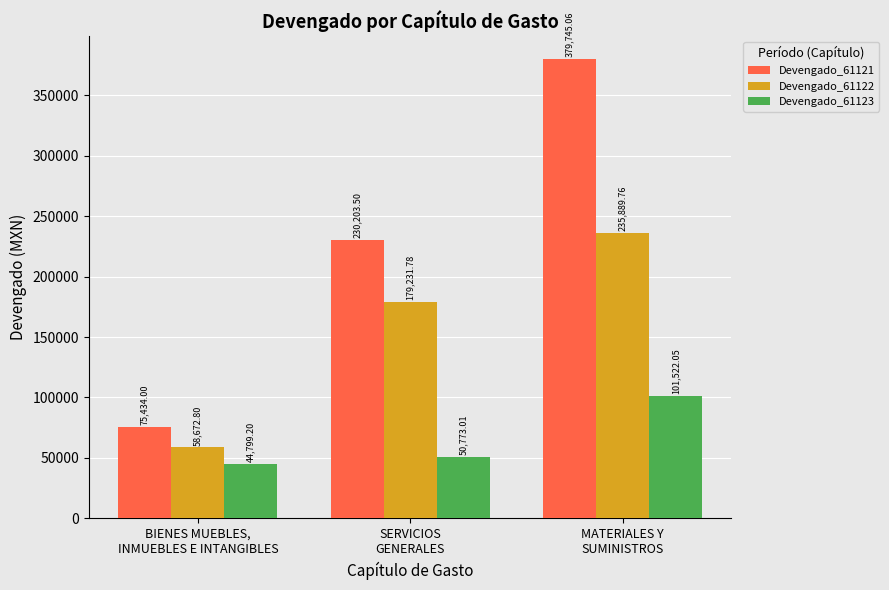

How many data points in Devengado_61123 are less than 50773?

1